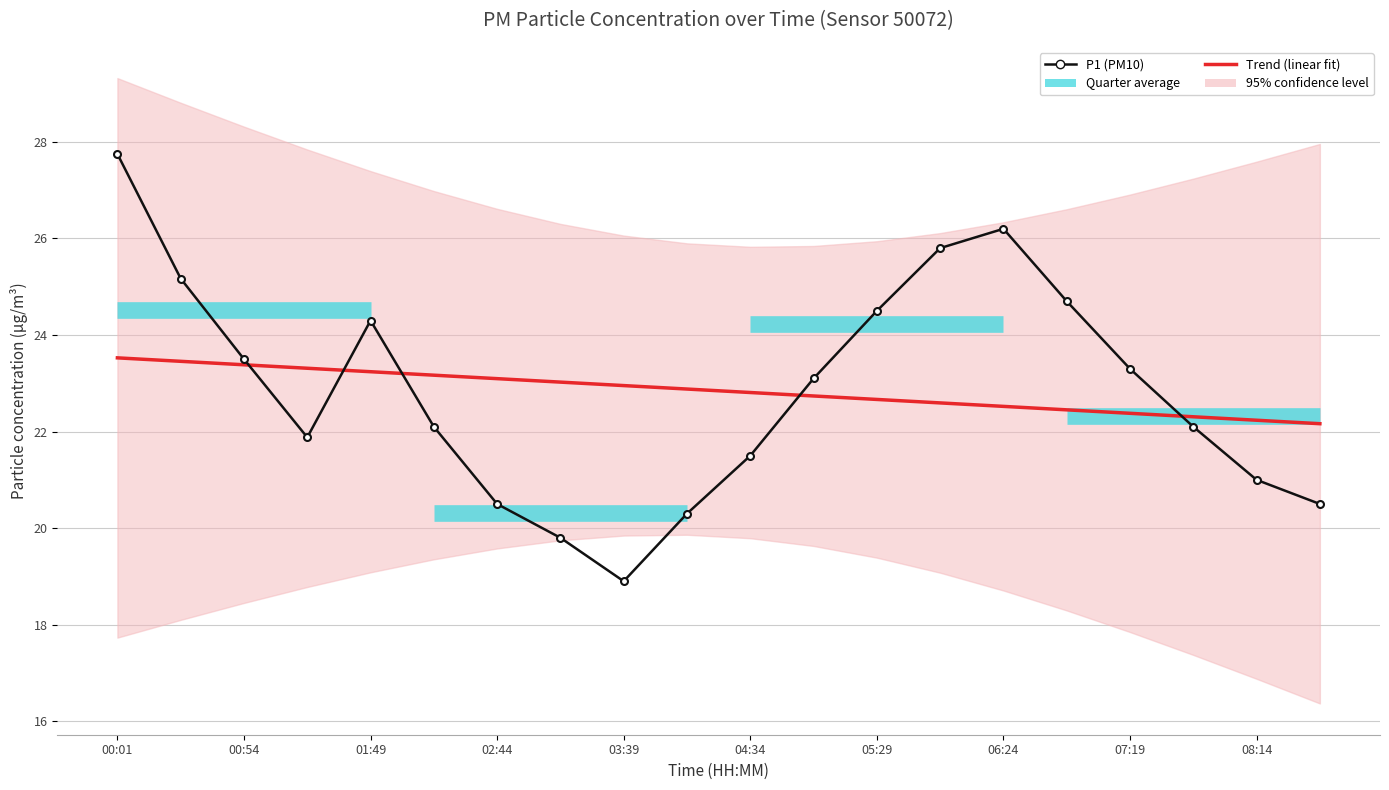

True or false: the data shows 25.2 at 00:26.

True